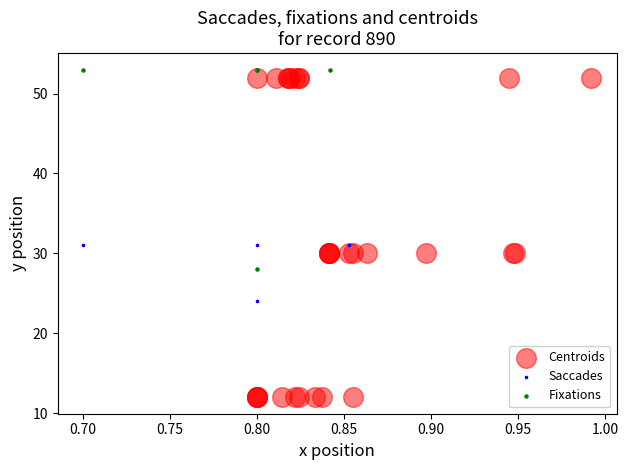

Which series reaches the minimum Y coordinate?

Centroids